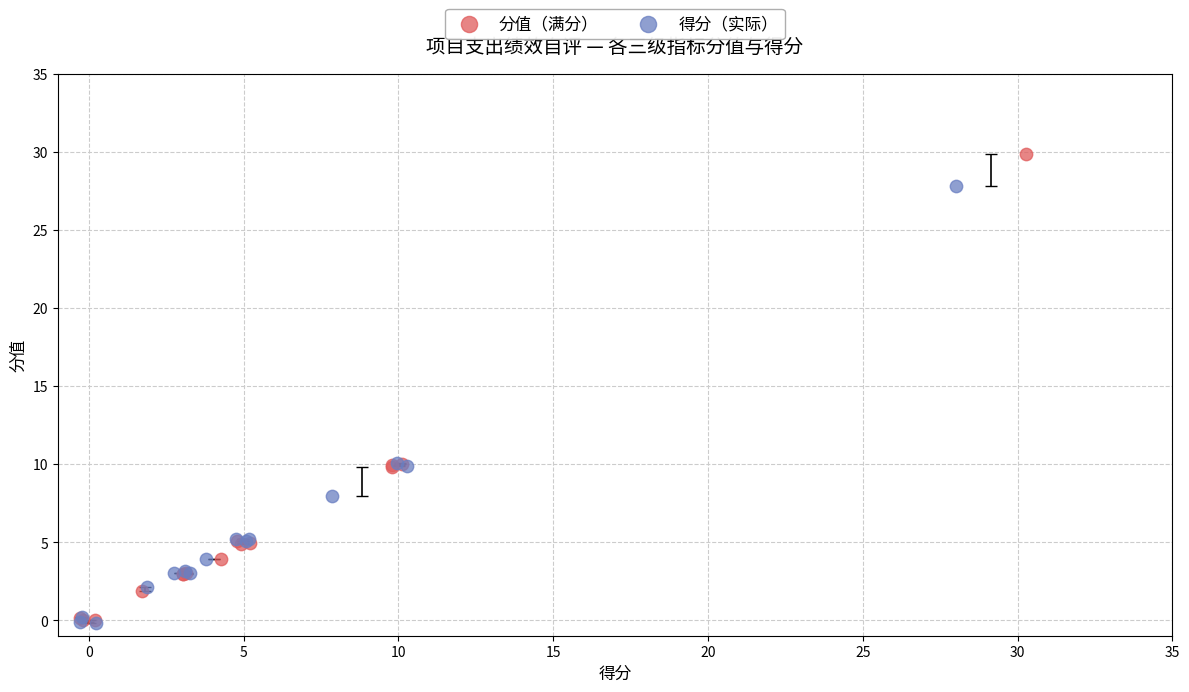

Which series contains the highest Y value?

分值（满分）